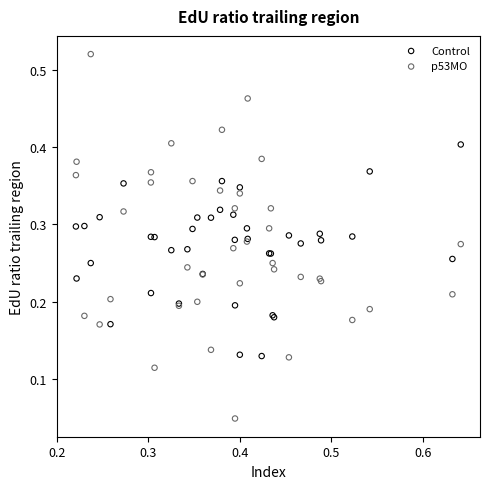

Which series contains the highest Y value?

p53MO